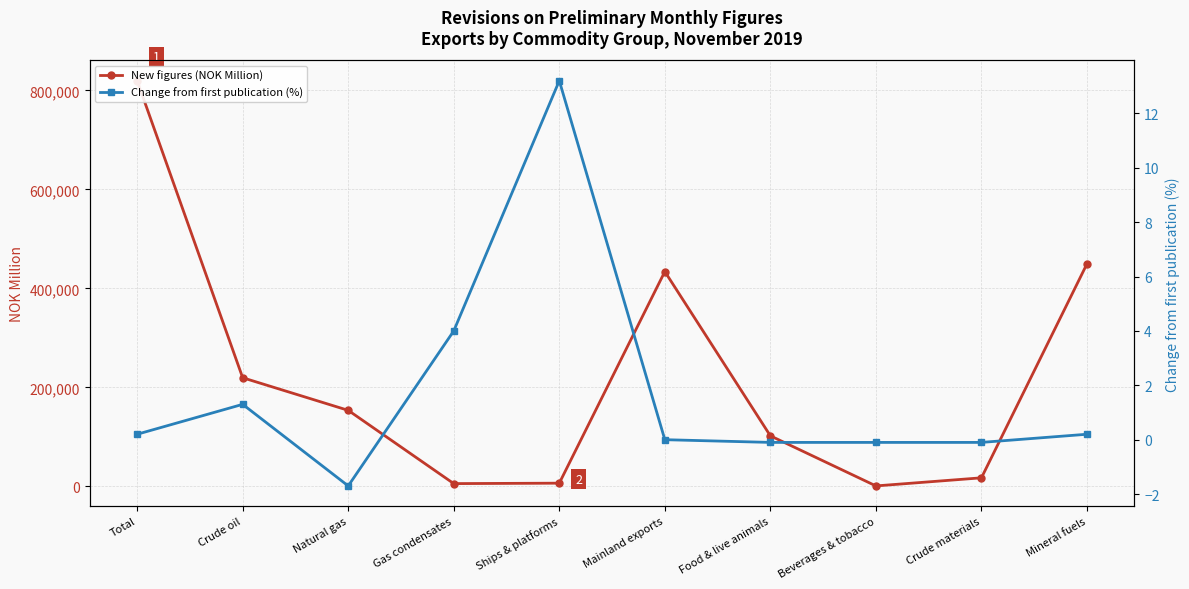

Rank the categories by New figures (NOK Million) value from lowest to highest.

Beverages & tobacco, Gas condensates, Ships & platforms, Crude materials, Food & live animals, Natural gas, Crude oil, Mainland exports, Mineral fuels, Total